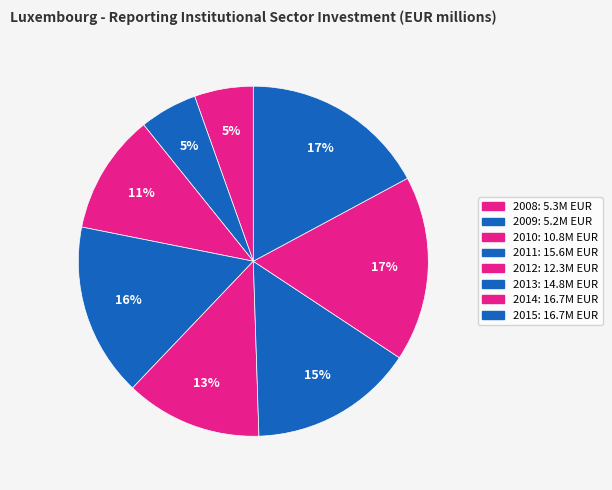

How many slices are in this pie chart?

8